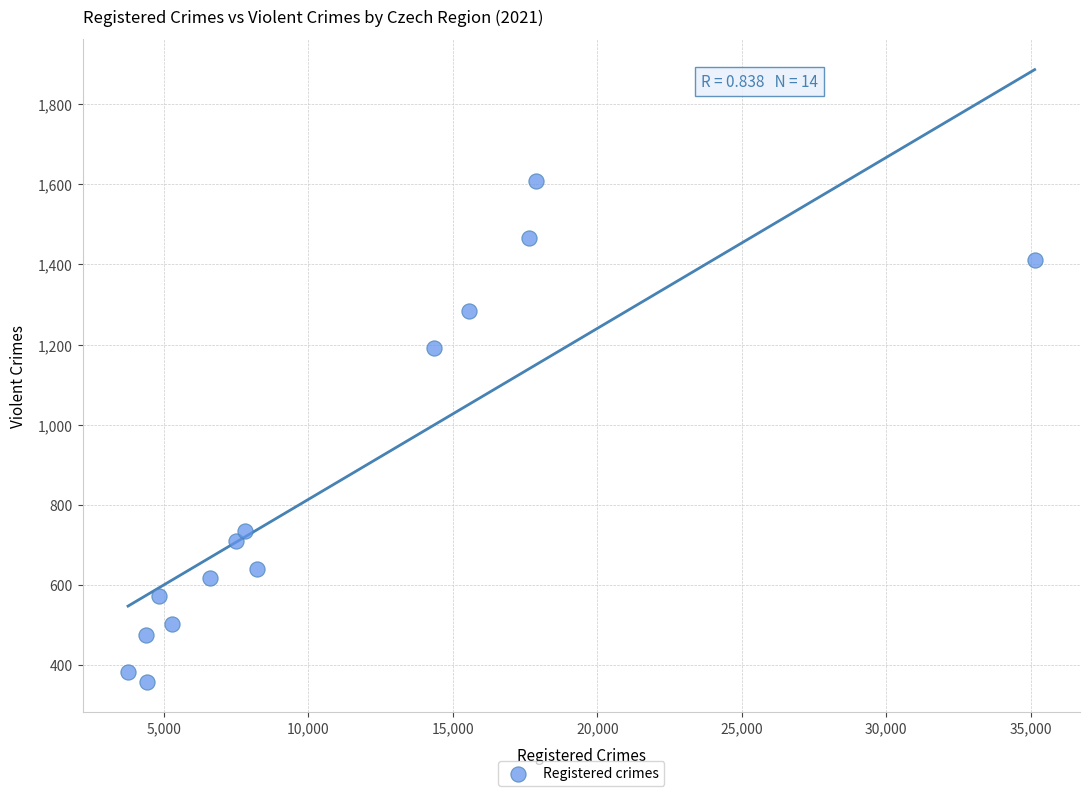

What Y value in the scatter plot is closest to 984?

1192